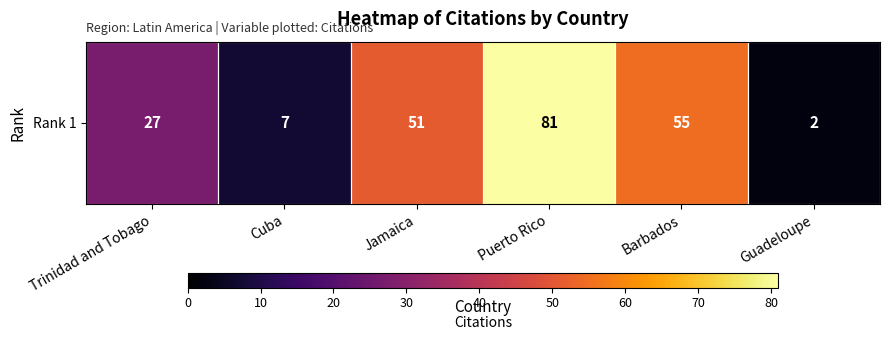

Which category has the lowest value across all series?

Guadeloupe